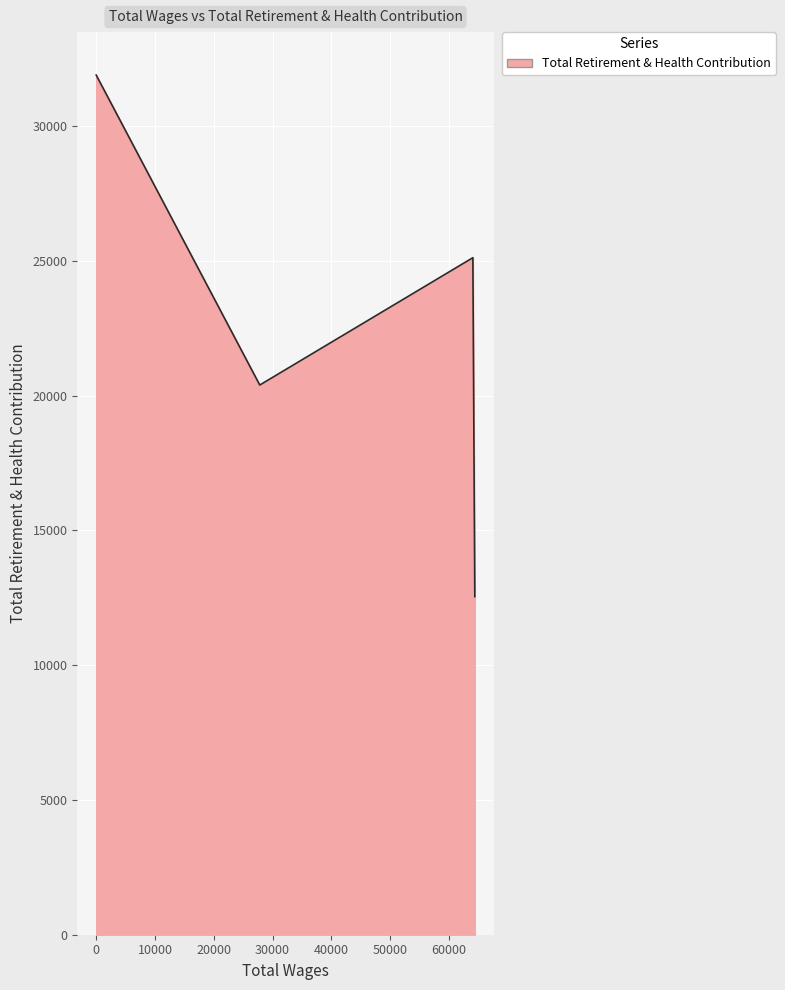

Reading left to right, extract all data points from this chart.

31885	20389	25112	12540